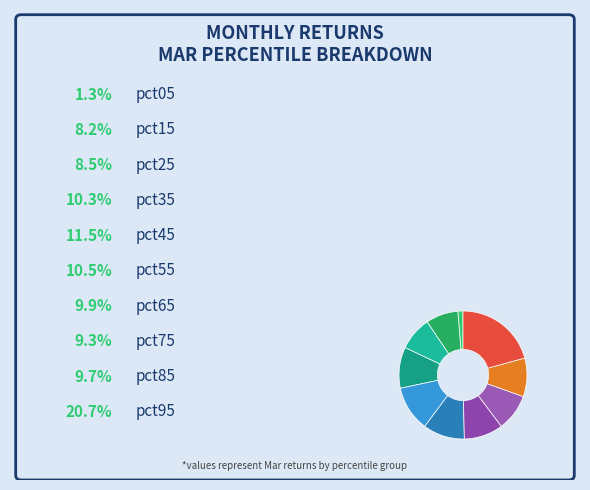

Is there a majority slice in this chart?

No